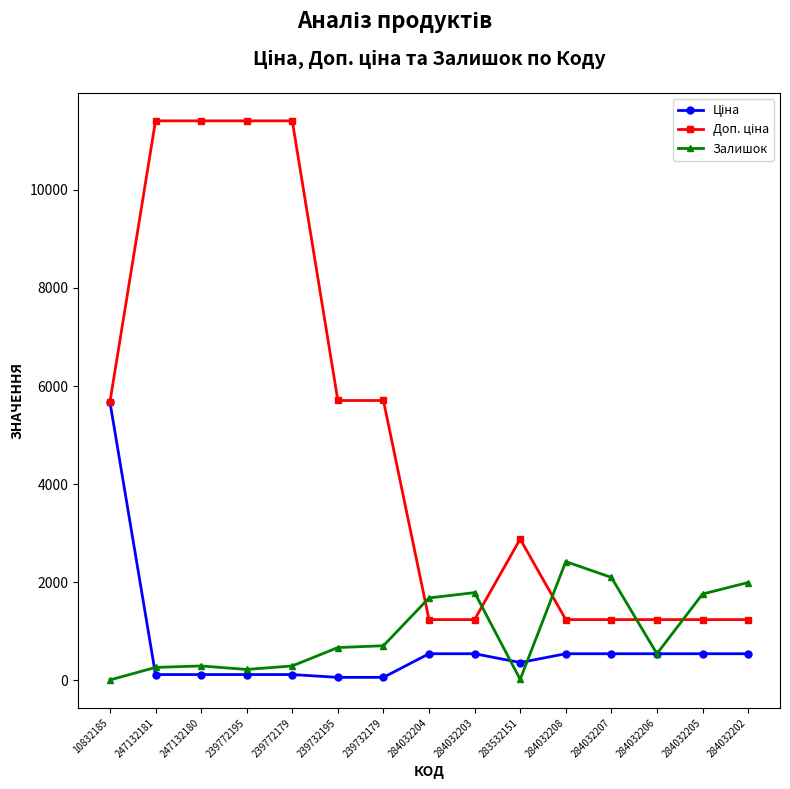

What is the value of the Залишок point at the 8th from the left?

1677.0